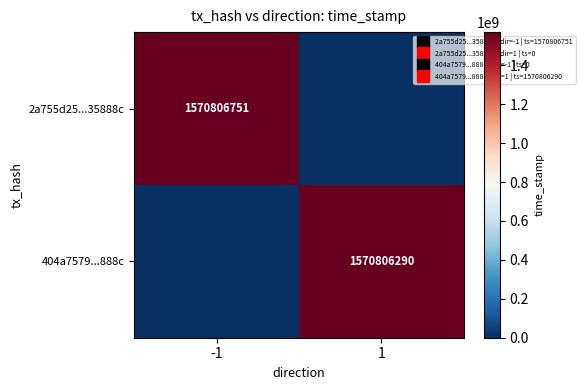

What is the spread (max minus min) of values at 1?

1570806290